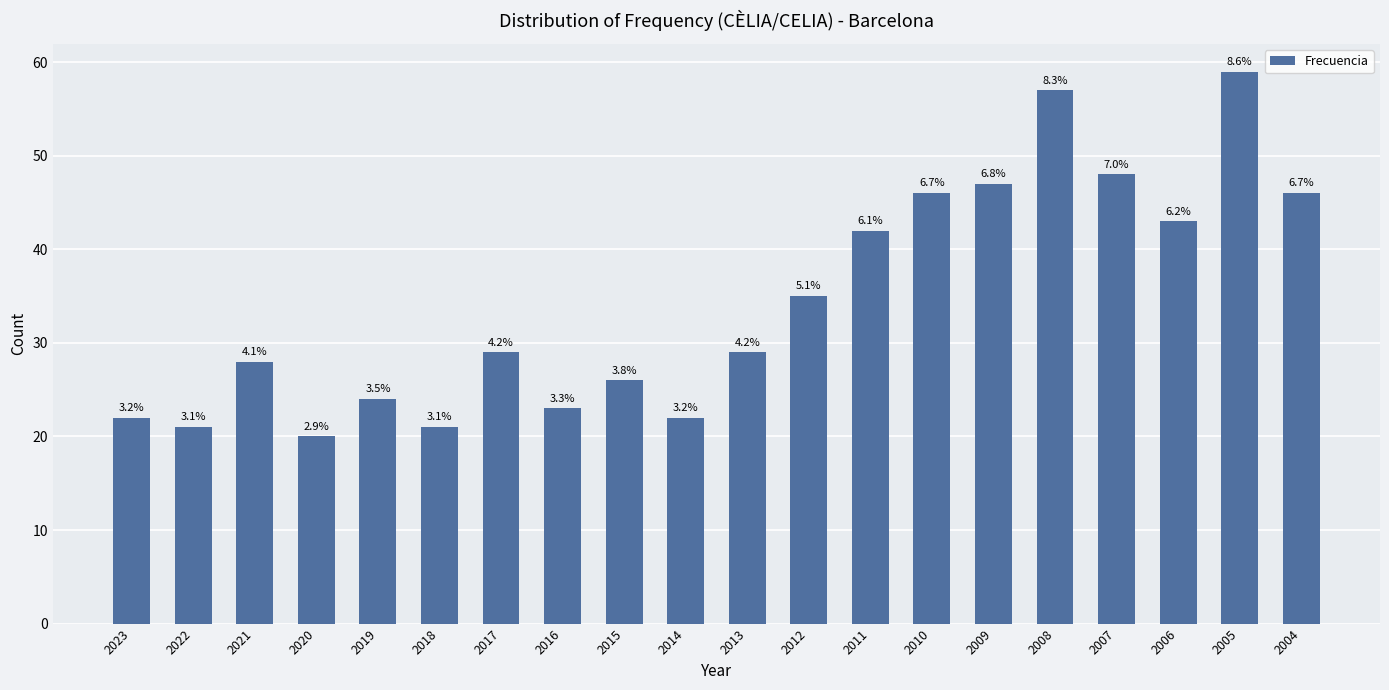

What value does the data have at 2008, to the nearest 10?

60